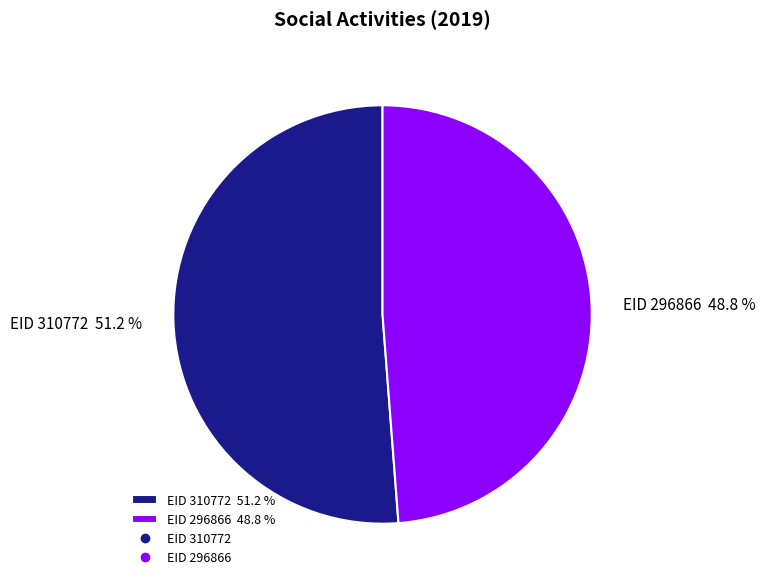

Which category has the smallest portion of the pie?

EID 296866 48.8 %